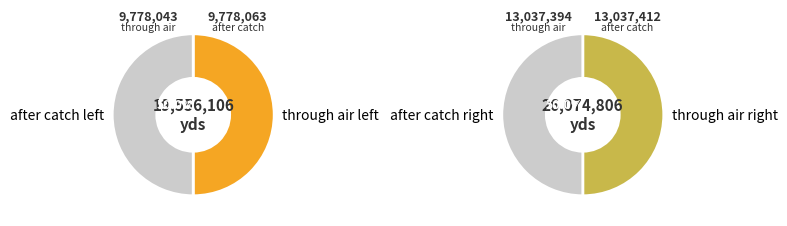

True or false: Lesinhoud accounts for 6% of the total.

False